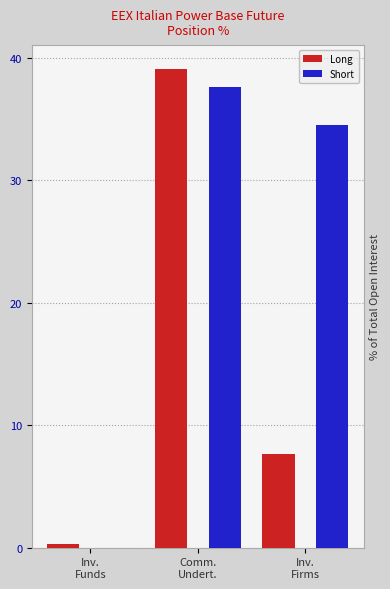

What are all the series names shown in the legend?

Long, Short